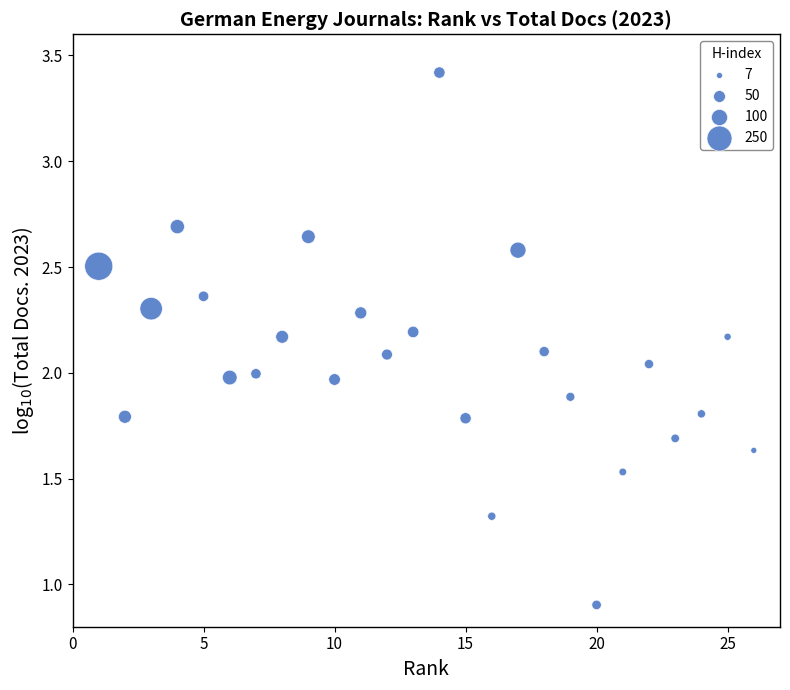

What is the range of X values (max minus min)?

25.0